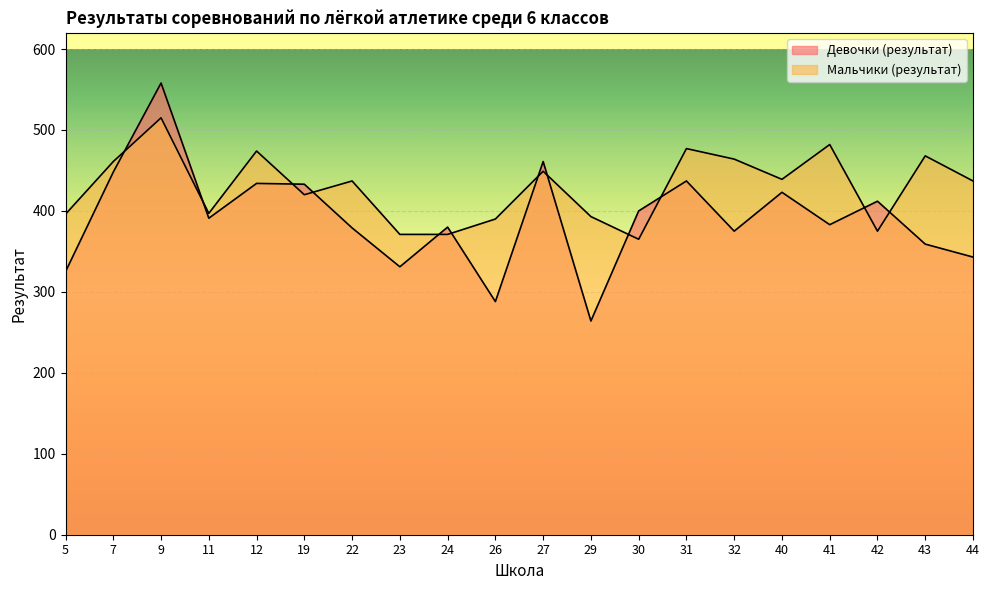

Reading left to right, list all the values displayed in this chart.

Девочки (результат): 5=325	7=448	9=558	11=391	12=434	19=433	22=379	23=331	24=380	26=288	27=461	29=264	30=400	31=437	32=375	40=423	41=383	42=412	43=359	44=343
Мальчики (результат): 5=396	7=461	9=515	11=397	12=474	19=420	22=437	23=371	24=371	26=390	27=449	29=393	30=365	31=477	32=464	40=439	41=482	42=375	43=468	44=437